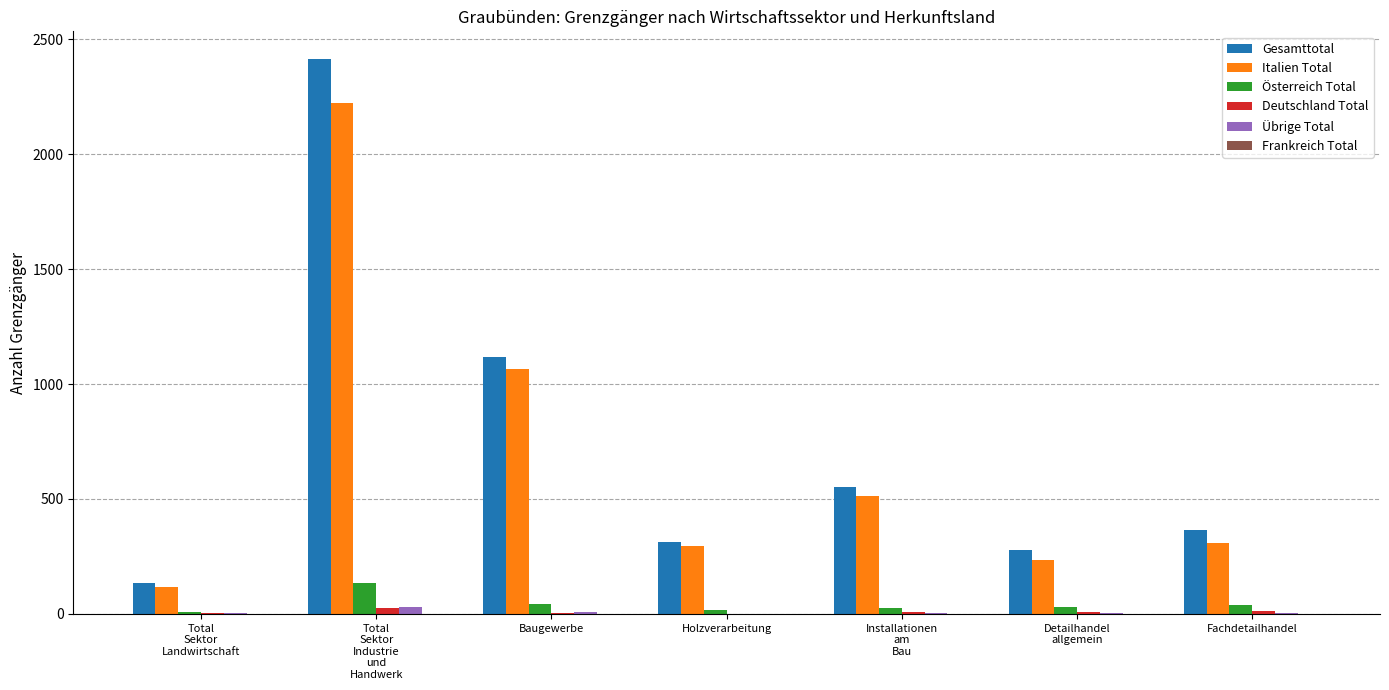

At which category is the sum across all series the highest?

Total
Sektor
Industrie
und
Handwerk